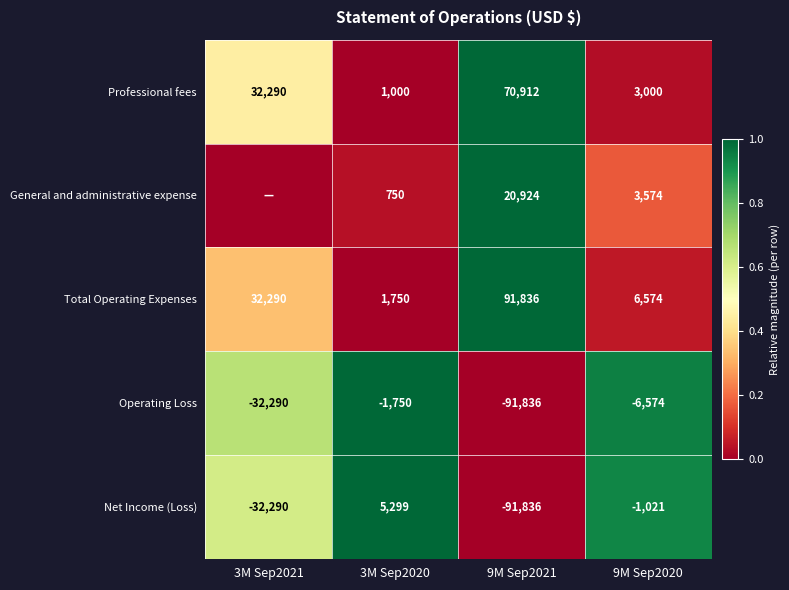

What is the spread (max minus min) of values at 9M Sep2020?

13148